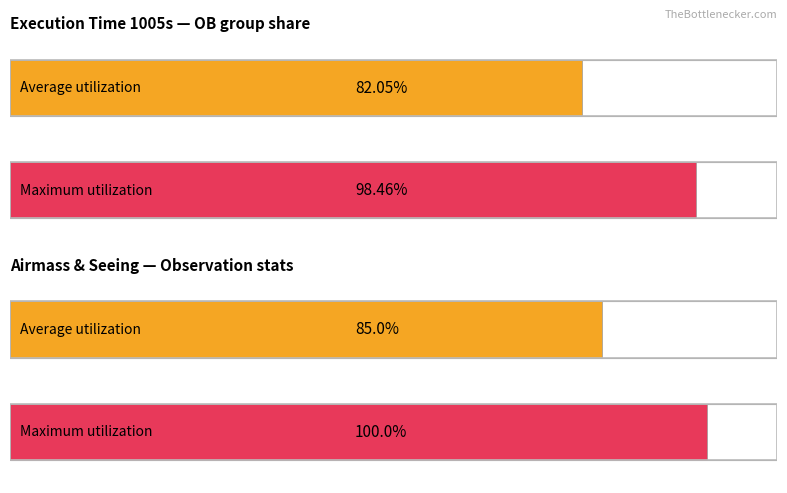

What are all the series names shown in the legend?

Average utilization, Maximum utilization